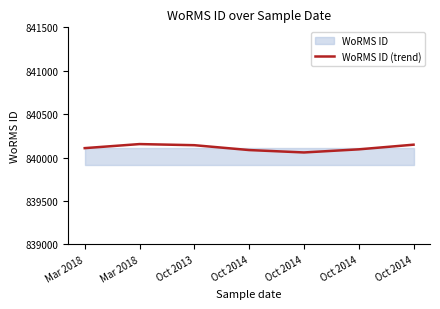

The value at Oct 2014 is 840059.2. True or false?

True